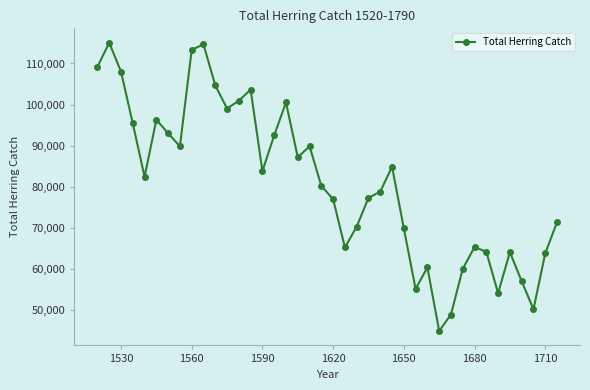

What is the value of the 4th point from the left?

95405.8